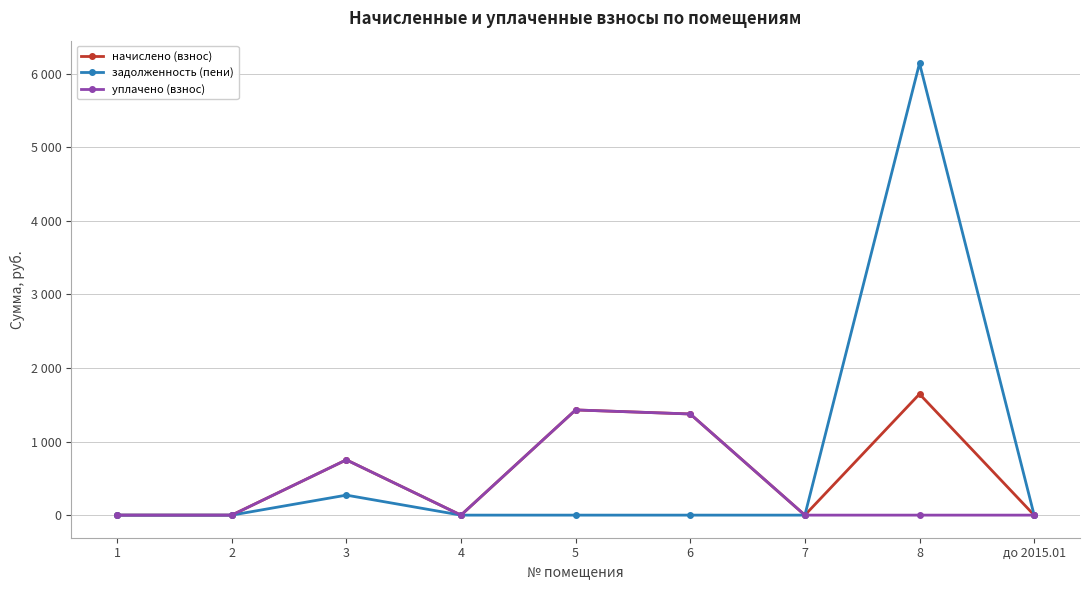

Which category has the highest value in the уплачено (взнос) series?

5